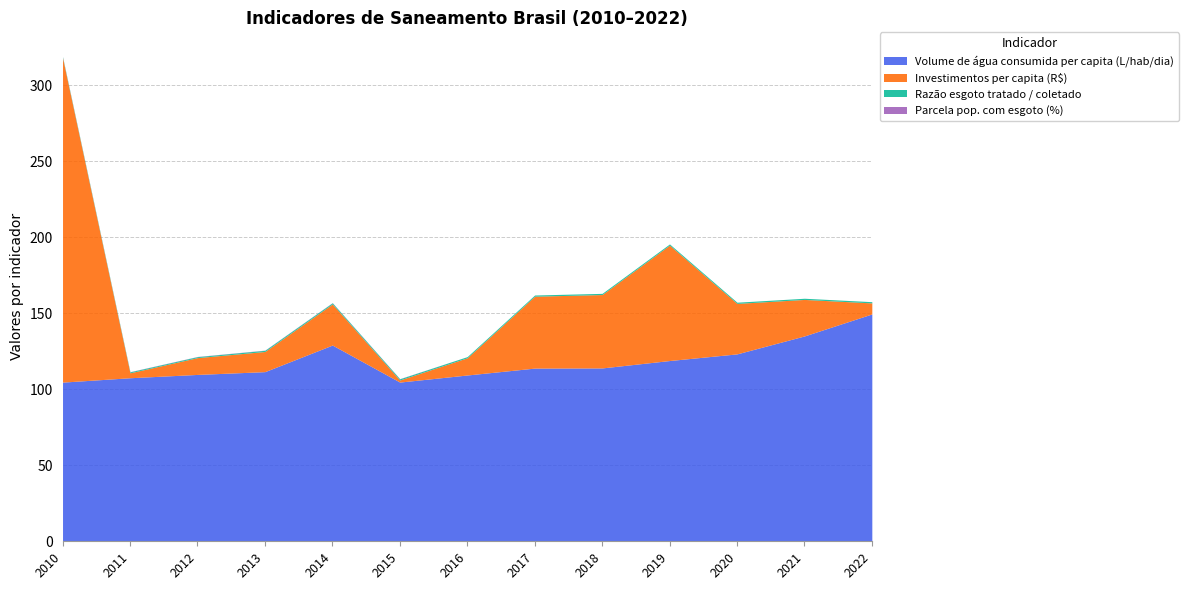

What is the value of the Razão esgoto tratado / coletado point at the 6th from the left?

0.8